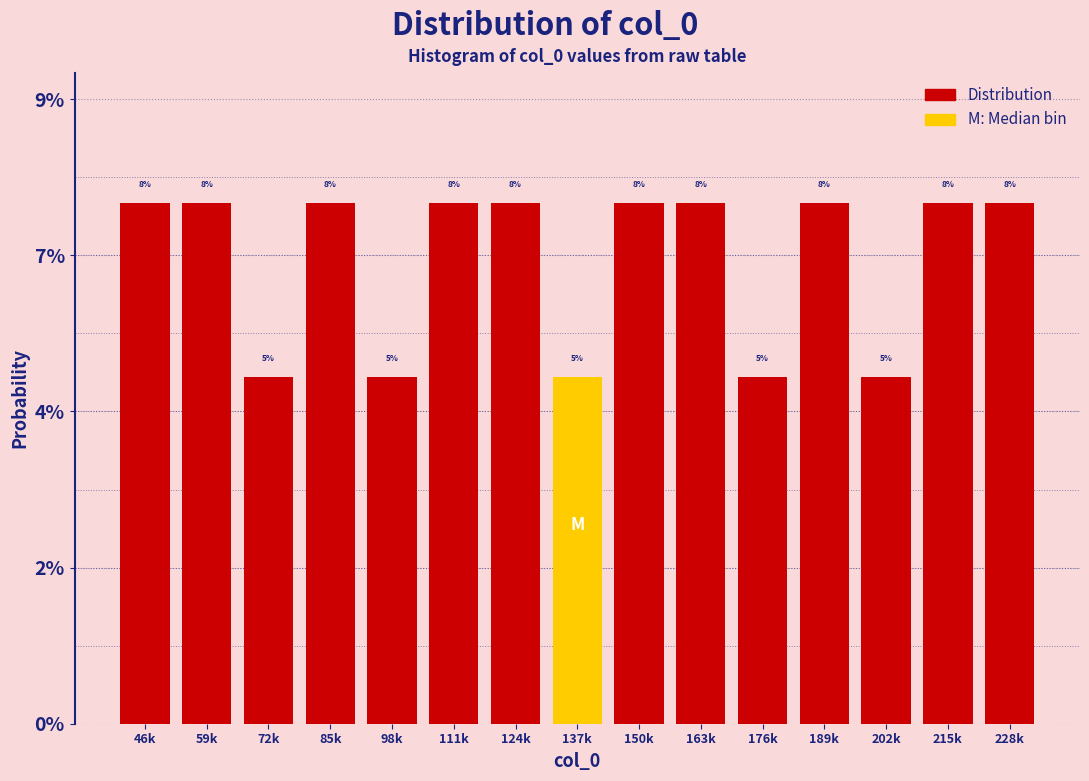

Does the chart contain any negative values?

No